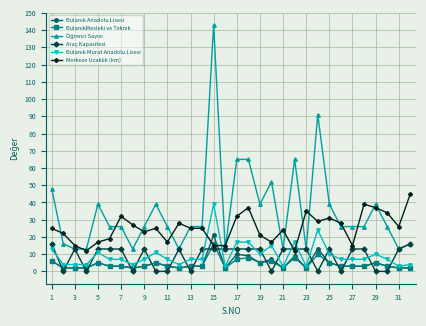

What is the highest value of the Araç Kapasitesi series?

16